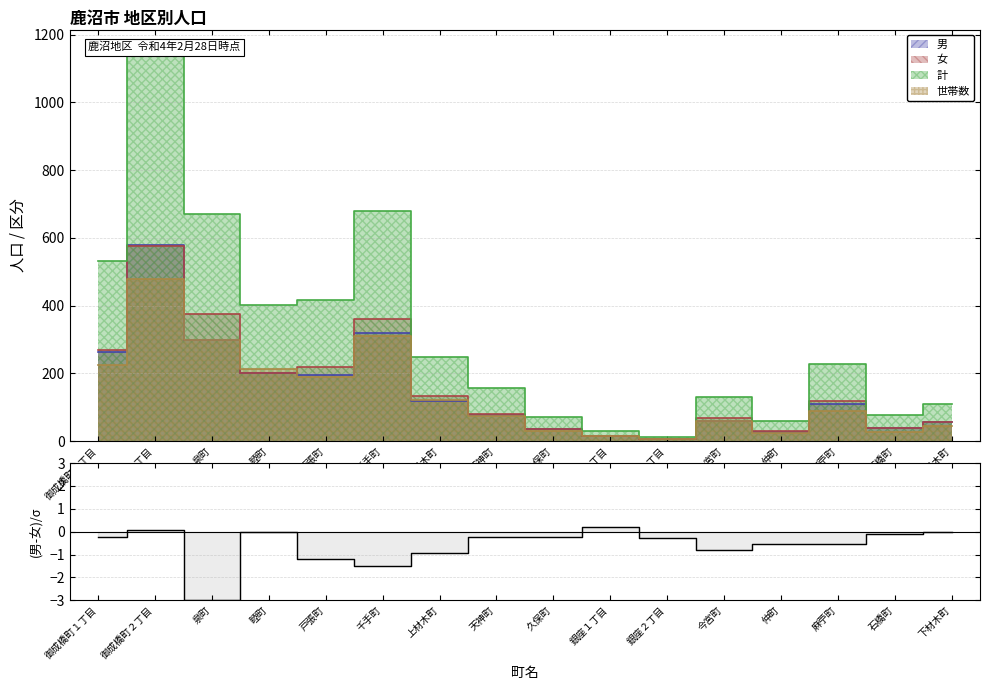

List the labels in order of value, largest first.

銀座１丁目, 御成橋町２丁目, 睦町, 下材木町, 石橋町, 御成橋町１丁目, 久保町, 天神町, 銀座２丁目, 仲町, 麻苧町, 今宮町, 上材木町, 戸張町, 千手町, 泉町